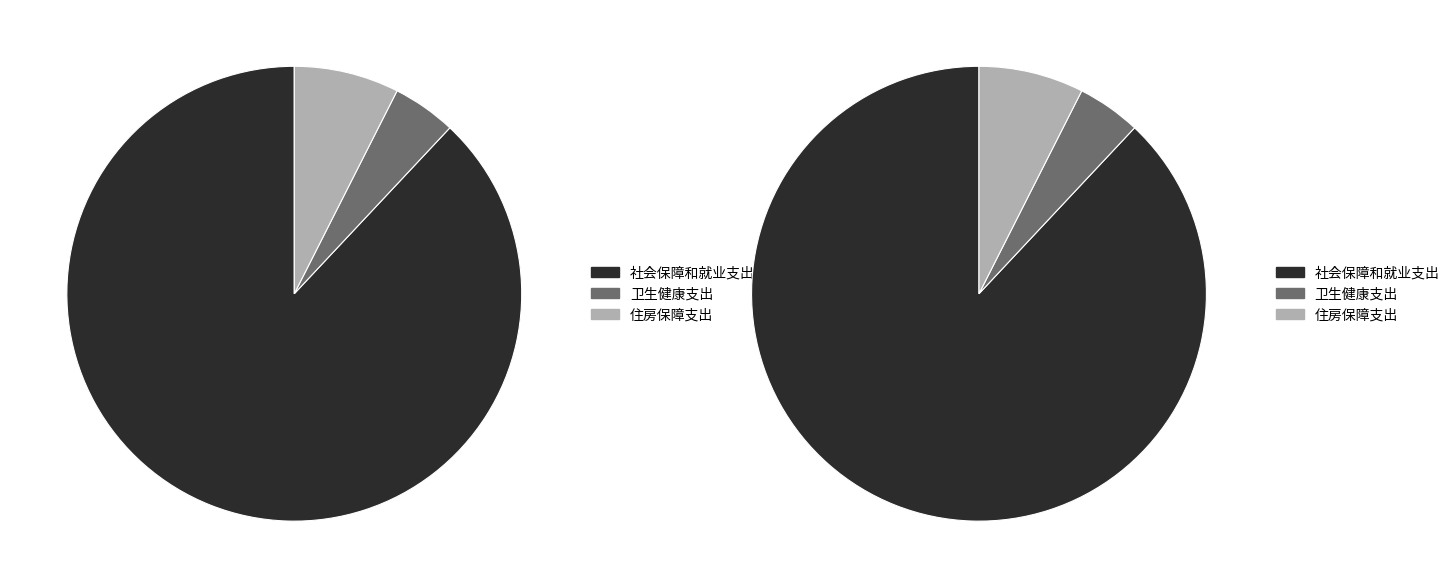

To the nearest percent, what percentage of the pie is 住房保障支出?

7%